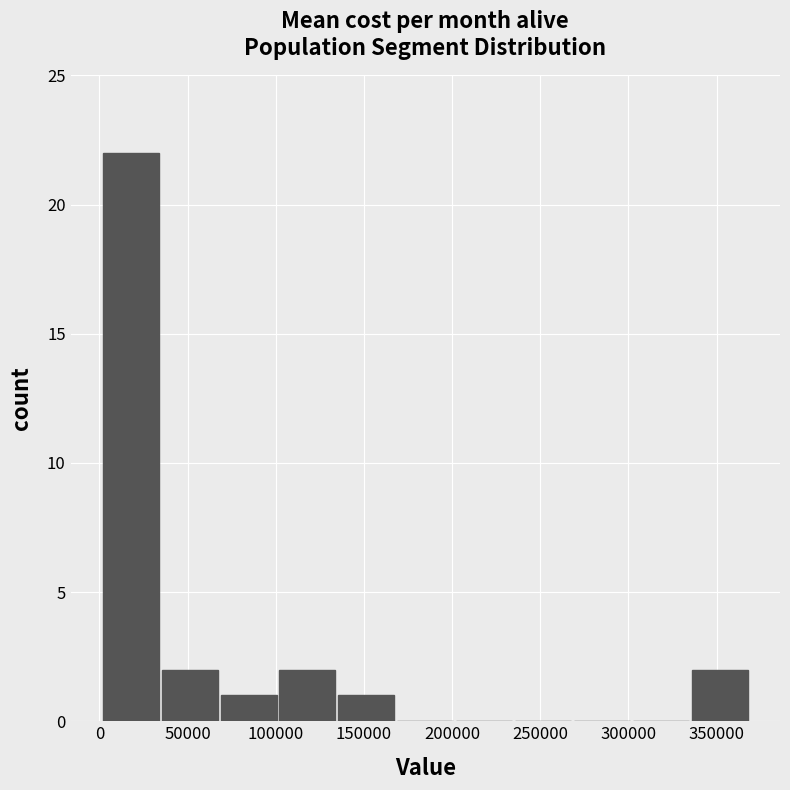

Reading left to right, transcribe this chart: for each bar, give the range it covers on the x-axis and its height. Neither the bar edges nor the heights are printed on the chart, so give them approximately, as read against the axes.

0 to 35000: 22
35000 to 70000: 2
70000 to 100000: 1
100000 to 135000: 2
135000 to 170000: 1
170000 to 200000: 0
200000 to 235000: 0
235000 to 270000: 0
270000 to 300000: 0
300000 to 335000: 0
335000 to 370000: 2